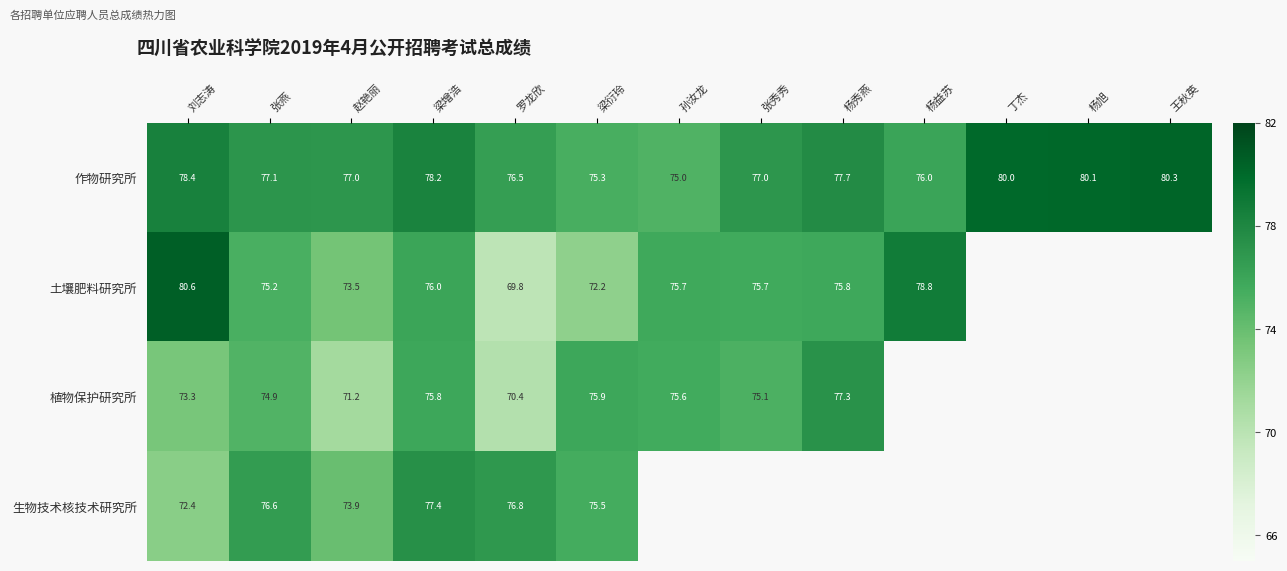

Is the value of 植物保护研究所 at 张秀秀 greater than the value of 生物技术核技术研究所 at 梁增浩?

No